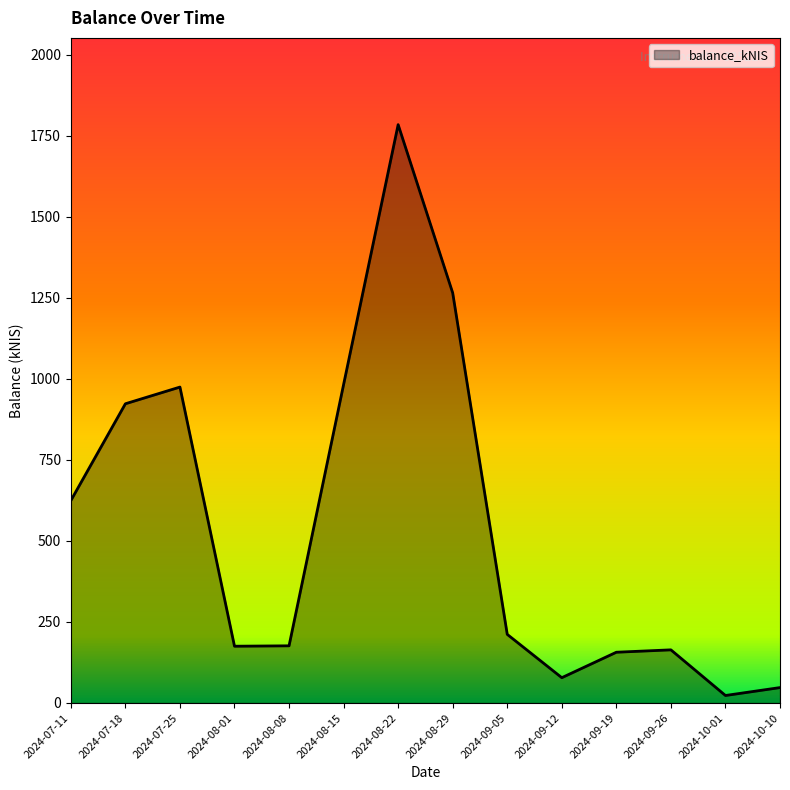

What is the difference between the maximum and minimum values?

1761.4